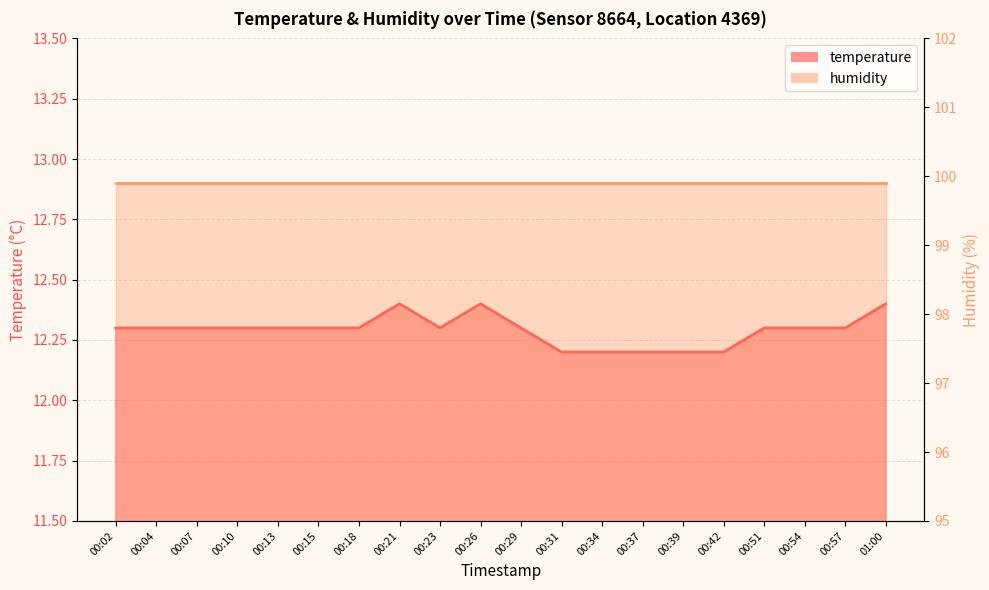

Where is the first local minimum?

00:23